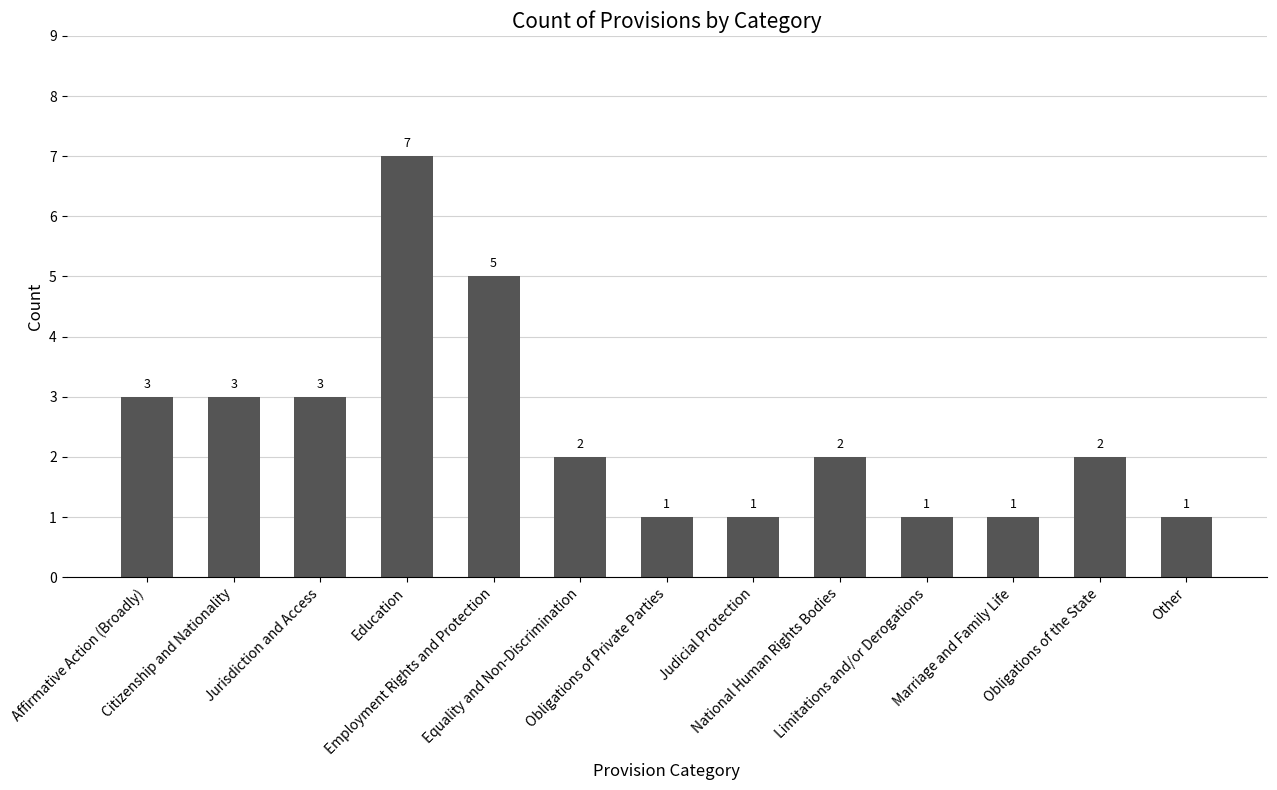

What is the minimum value shown in the chart?

1